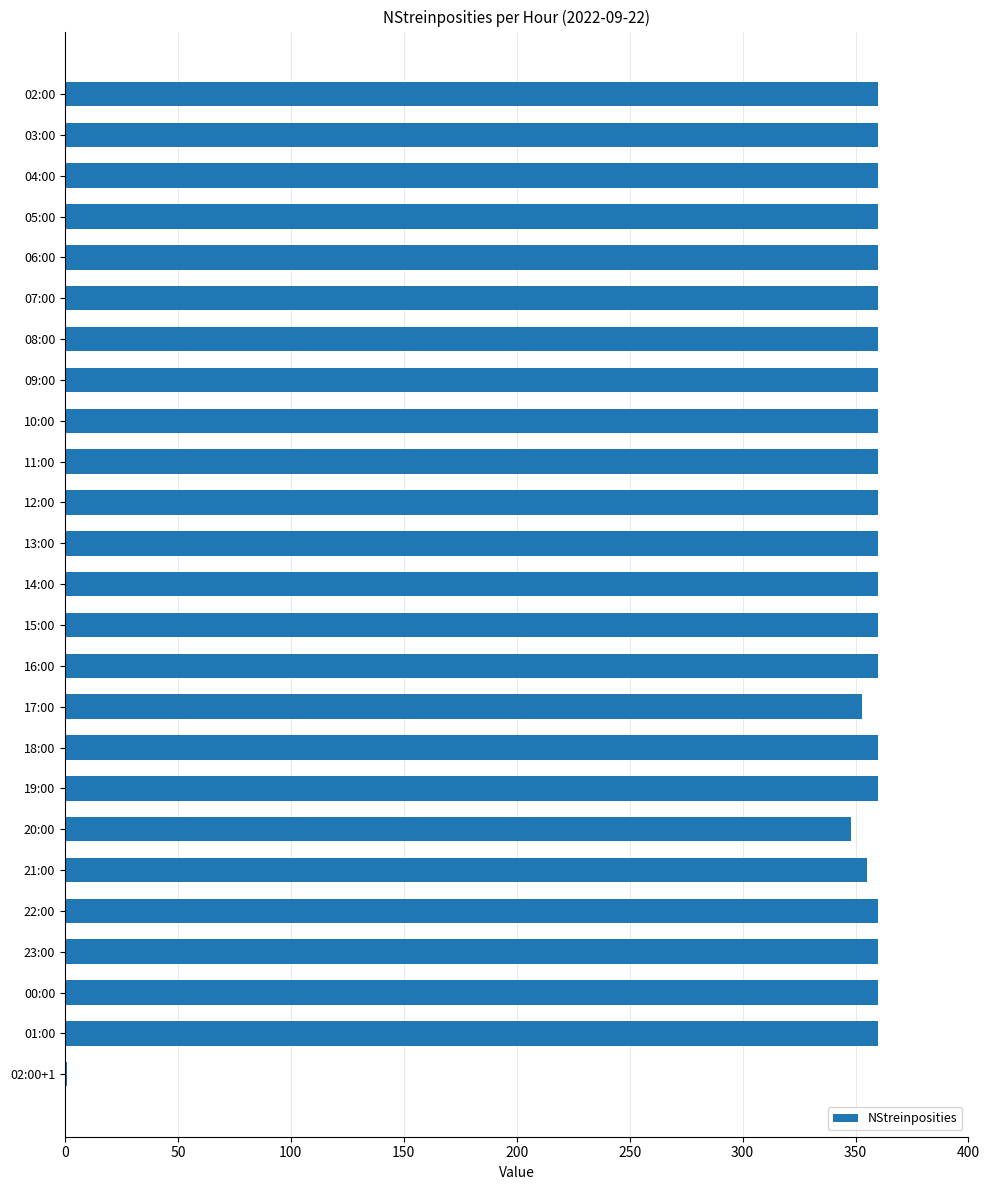

What is the greatest value displayed?

360